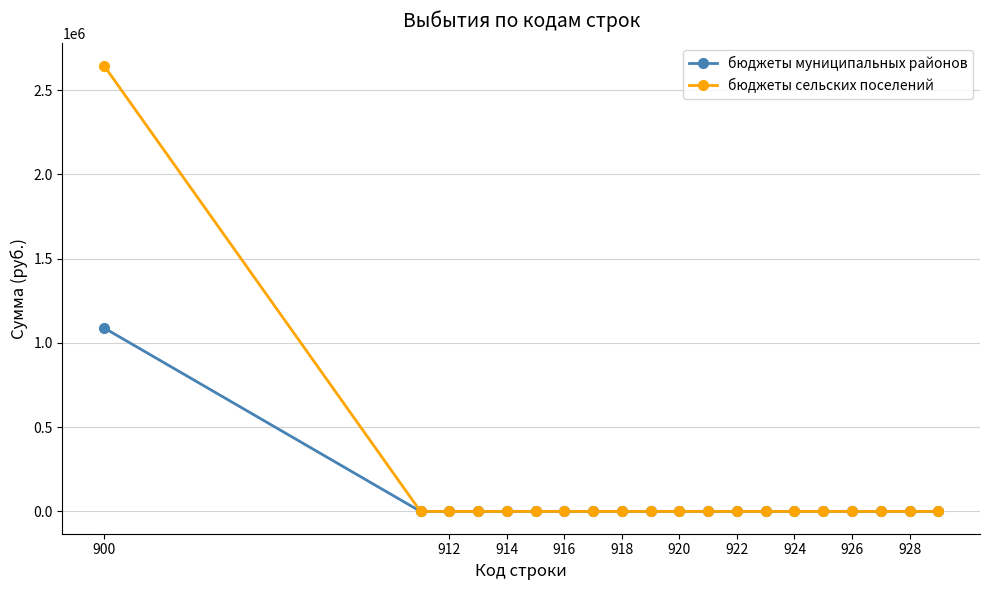

List the series in order of their overall mean, highest first.

бюджеты сельских поселений, бюджеты муниципальных районов